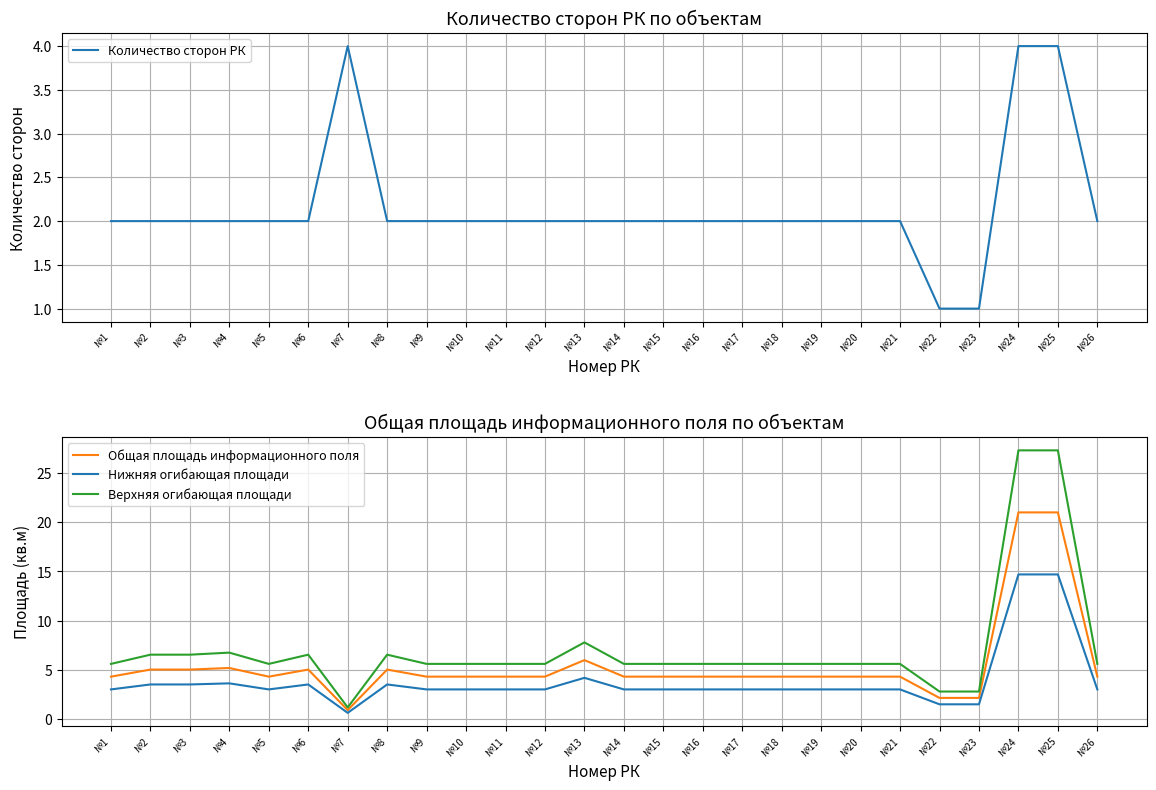

What is the total value across all series at №3?

17.1